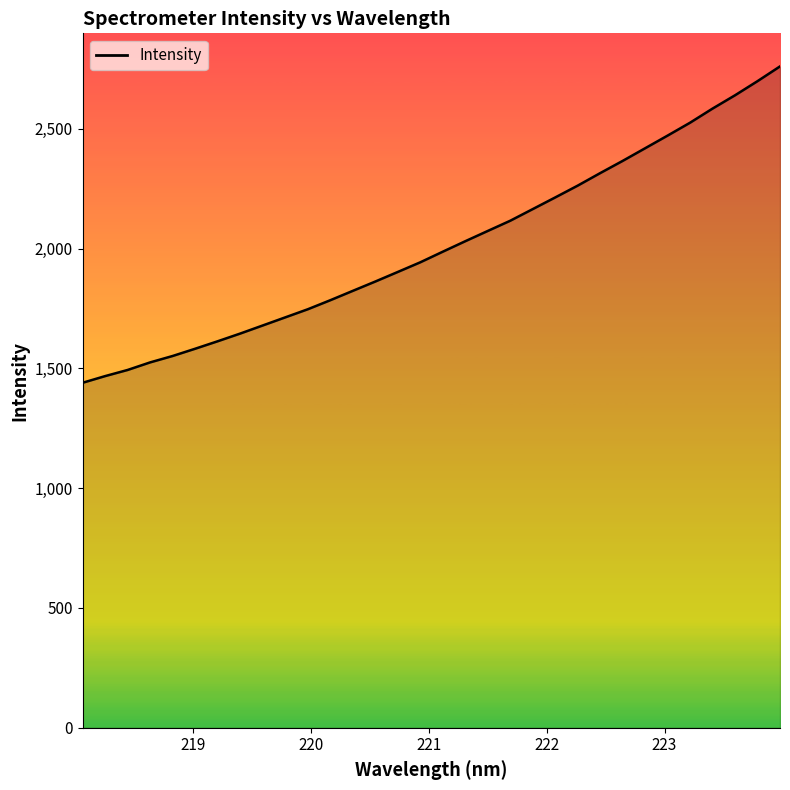

What is the difference between the maximum and minimum values?

1320.7